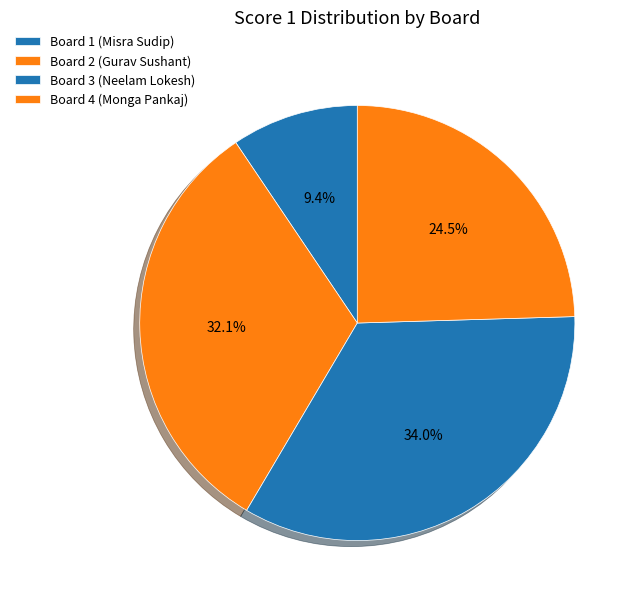

What is the change in value from Board 2 (Gurav Sushant) to Board 3 (Neelam Lokesh)?

+1